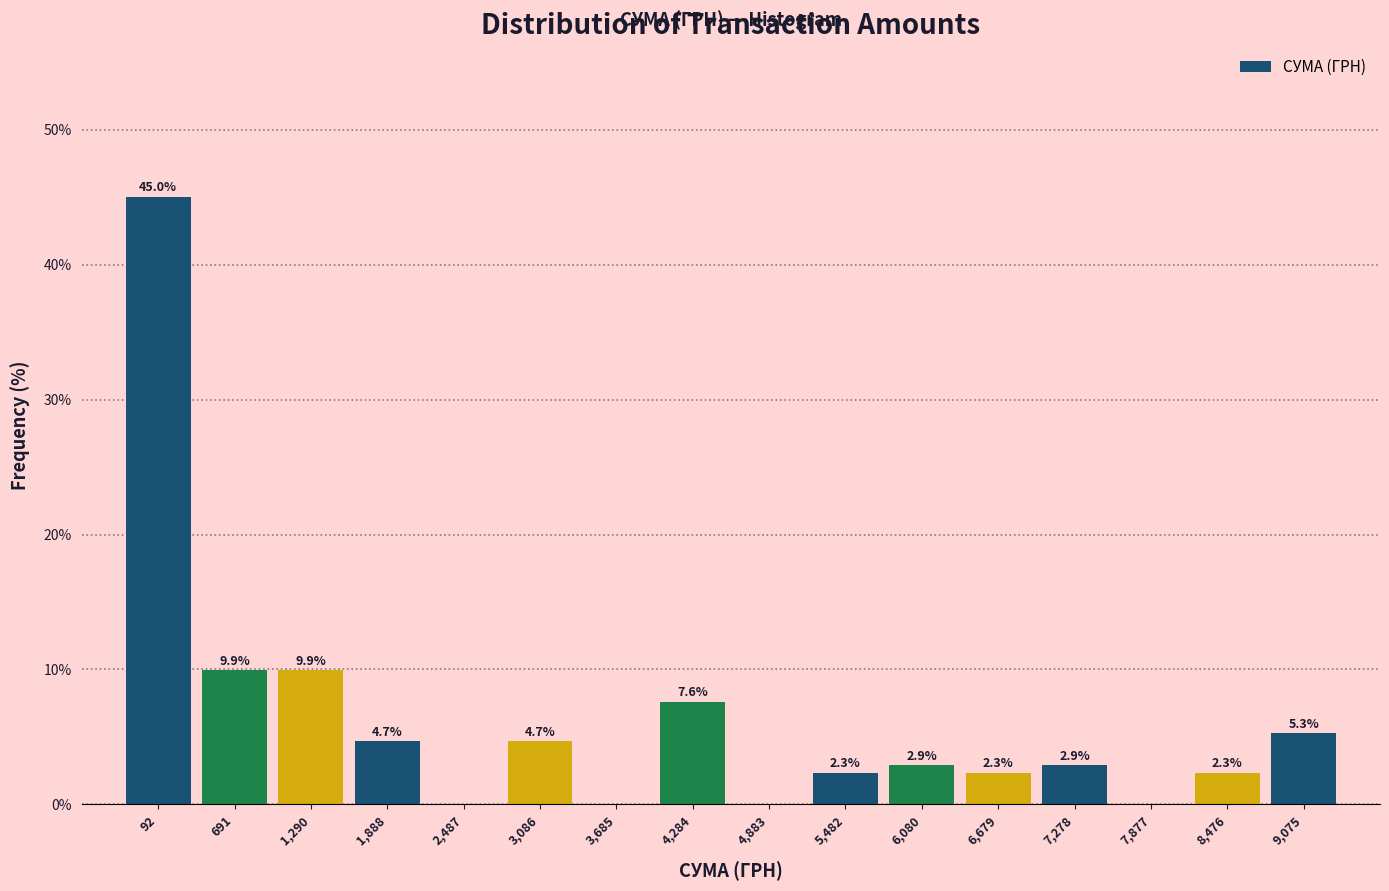

Reading left to right, transcribe all the data shown in this chart.

92=45.0	691=9.9	1,290=9.9	1,888=4.7	2,487=0.0	3,086=4.7	3,685=0.0	4,284=7.6	4,883=0.0	5,482=2.3	6,080=2.9	6,679=2.3	7,278=2.9	7,877=0.0	8,476=2.3	9,075=5.3